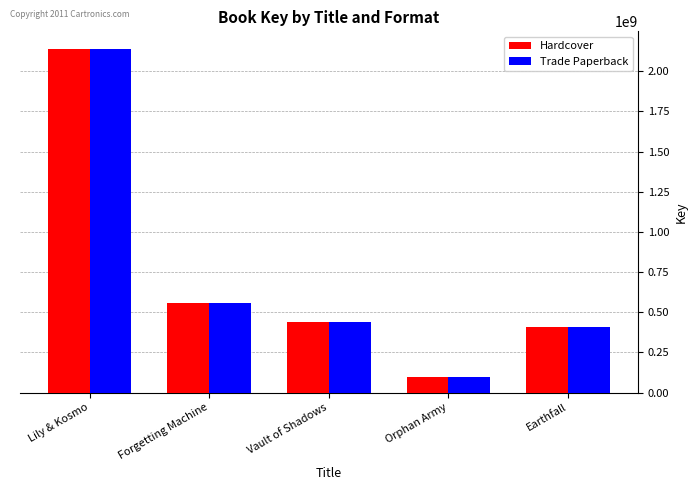

How many bars are there in each group?

2